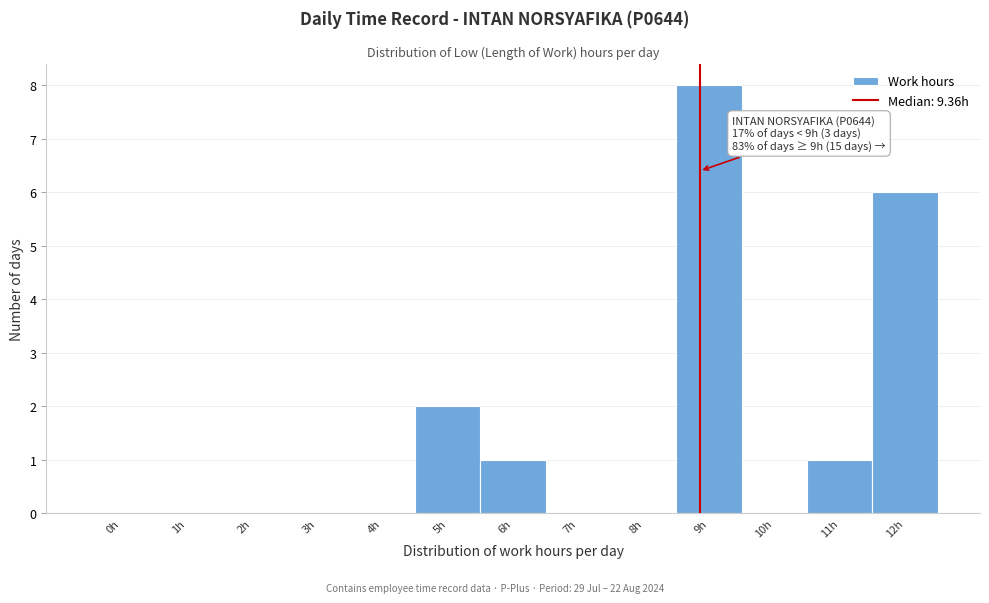

Reading right to left, extract all data points from this chart.

12h=6	11h=1	10h=0	9h=8	8h=0	7h=0	6h=1	5h=2	4h=0	3h=0	2h=0	1h=0	0h=0